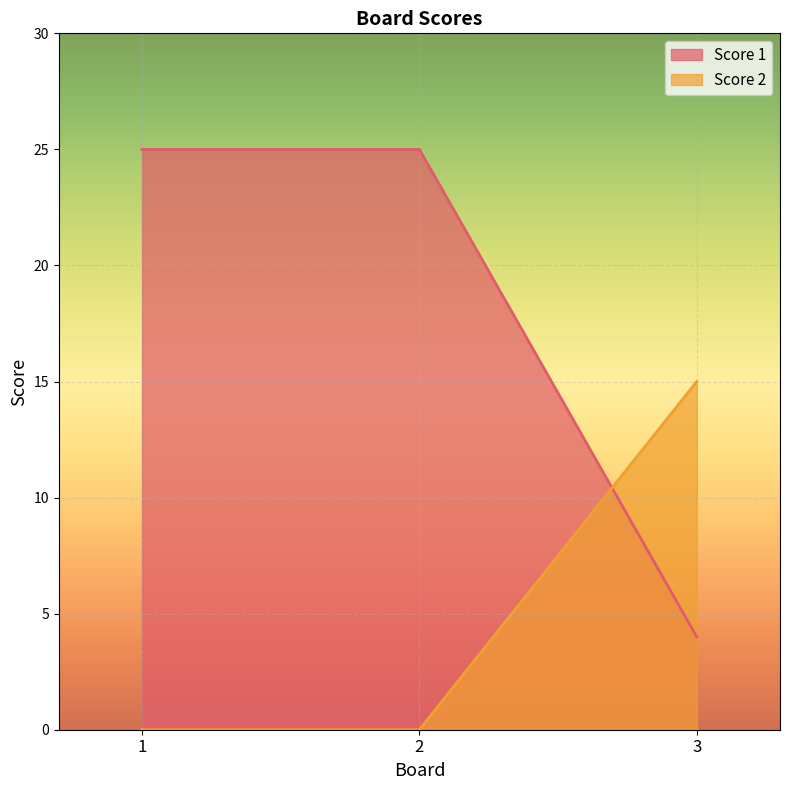

At which label is Score 1 closest to 14?

3